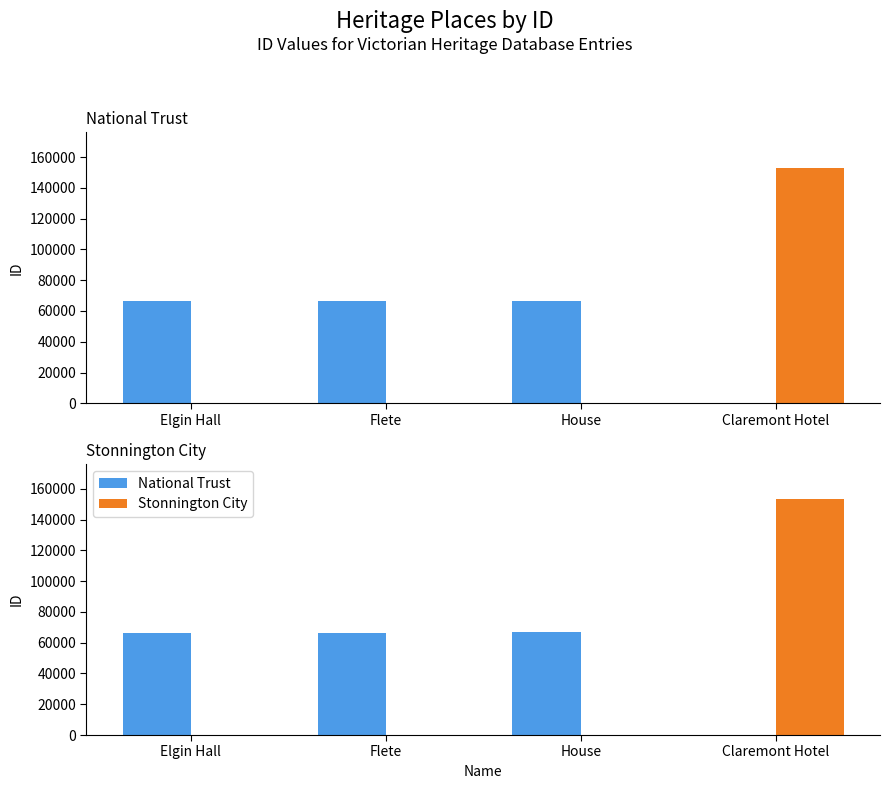

What is the total value across all series at Elgin Hall?

66543